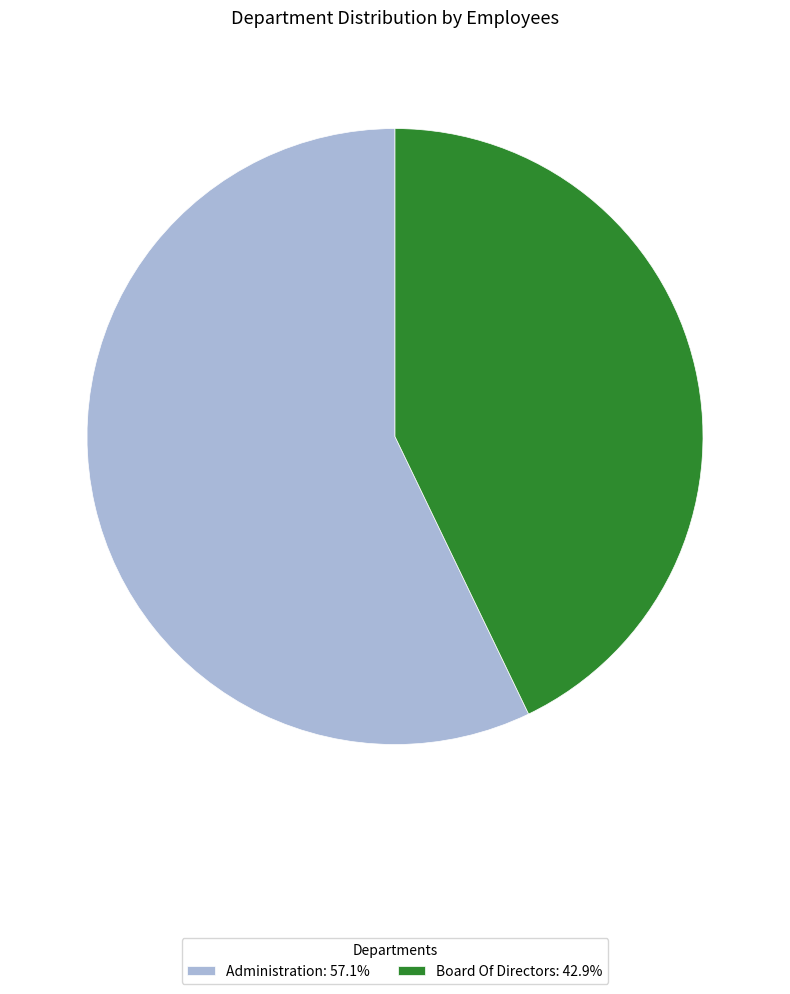

Do Administration: 57.1% and Board Of Directors: 42.9% together represent more than half of the pie?

Yes